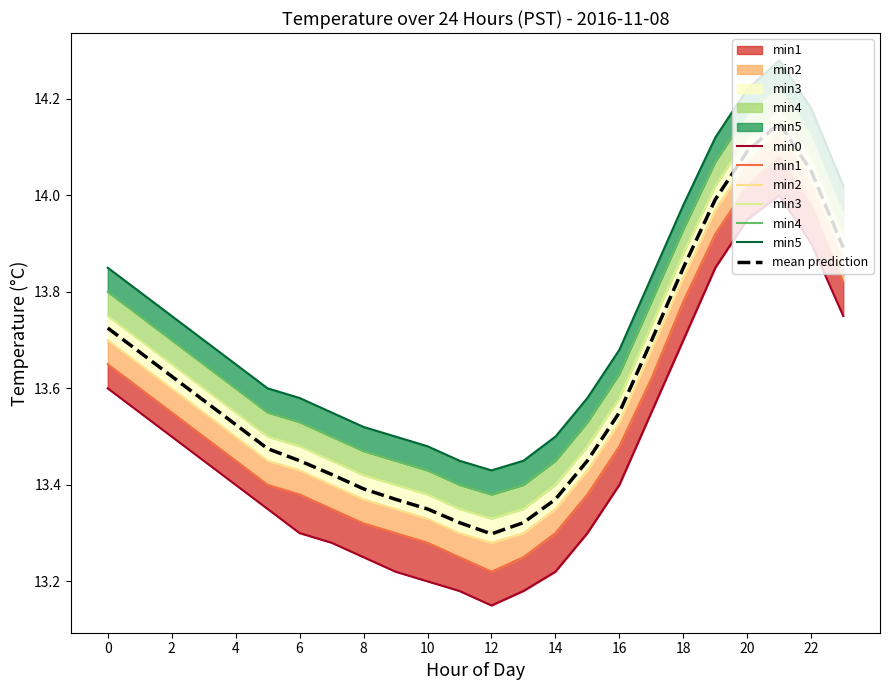

How many series are shown in this chart?

6